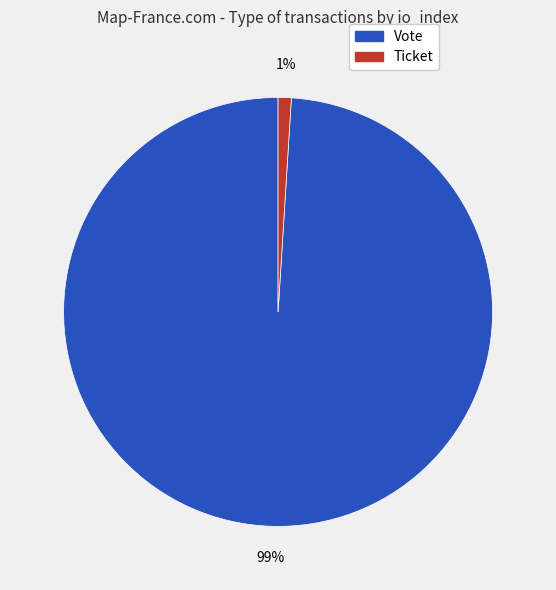

Is there a majority slice in this chart?

Yes